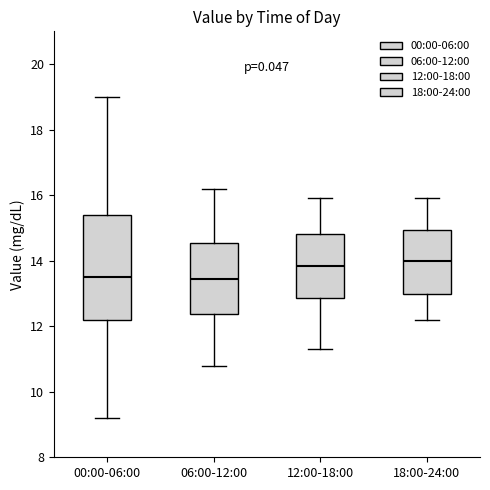

Reading left to right, transcribe this box plot: for each box, give where its median line is, the range the box spans, and where its two whiskers end, as read against the y-axis. The values are not printed on the chart, so give them approximately, as read against the axis.

00:00-06:00: median 13.6, box 12.2 to 15.4, whiskers 9.2 to 19.0
06:00-12:00: median 13.4, box 12.4 to 14.6, whiskers 10.8 to 16.2
12:00-18:00: median 13.8, box 12.8 to 14.8, whiskers 11.4 to 16.0
18:00-24:00: median 14.0, box 13.0 to 15.0, whiskers 12.2 to 16.0